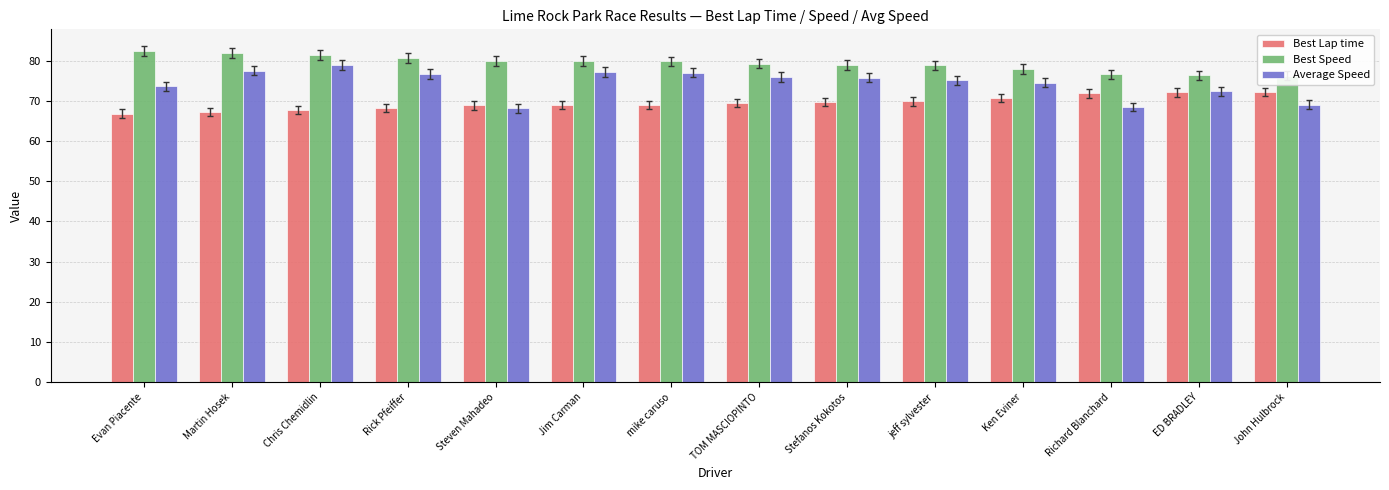

At Stefanos Kokotos, list the series in order from largest to smallest.

Best Speed, Average Speed, Best Lap time